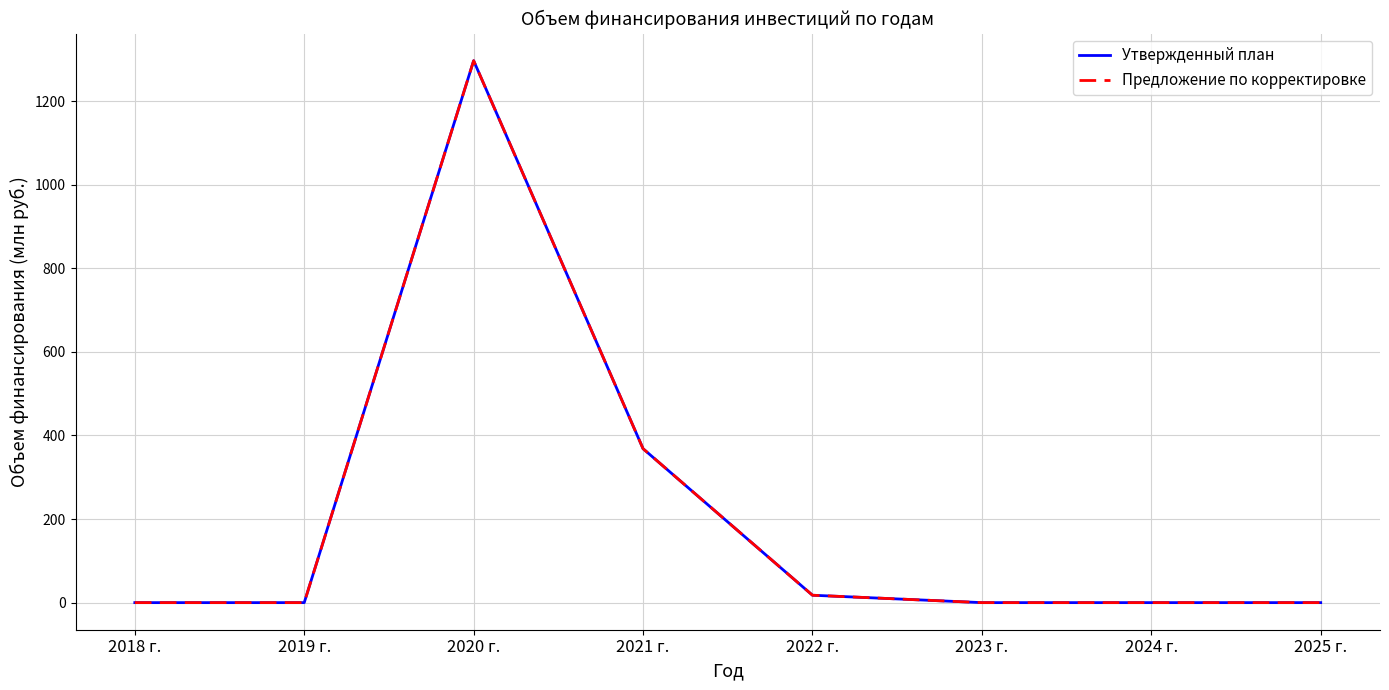

Which category has the lowest value in the Предложение по корректировке series?

2018 г.